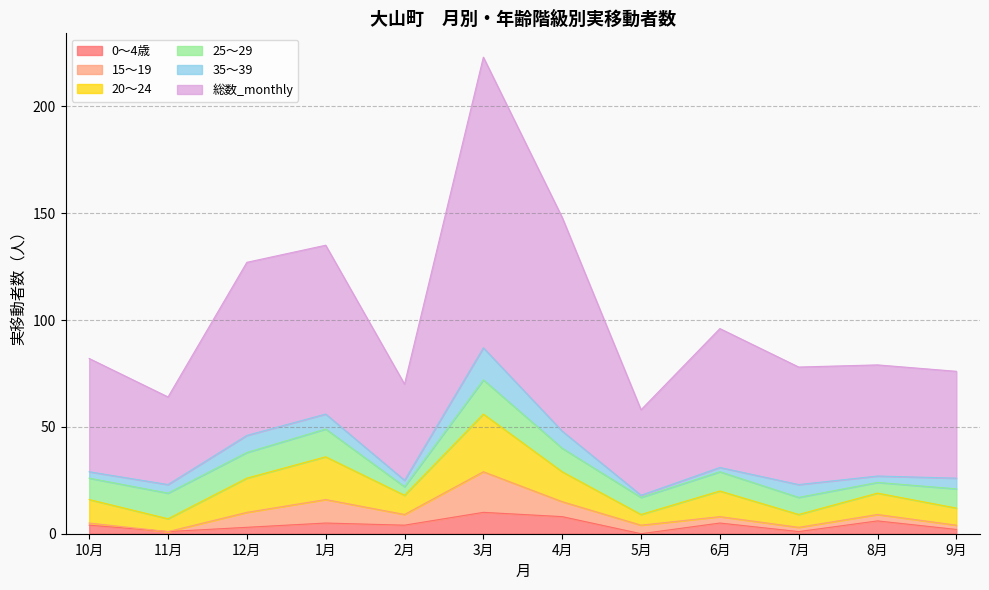

Which series has the widest spread of values?

総数_monthly